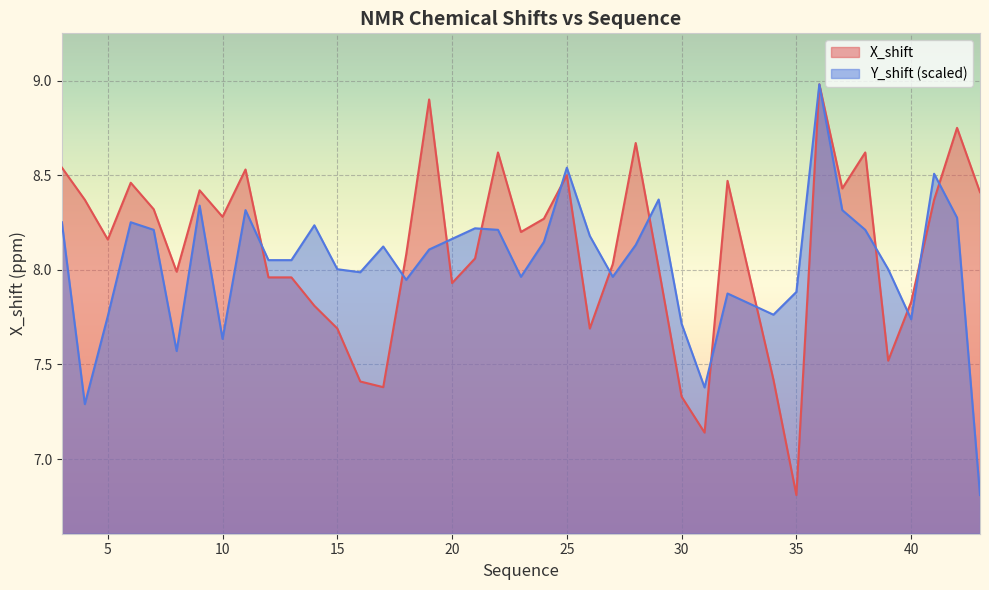

Which category has the highest value in the Y_shift series?

36